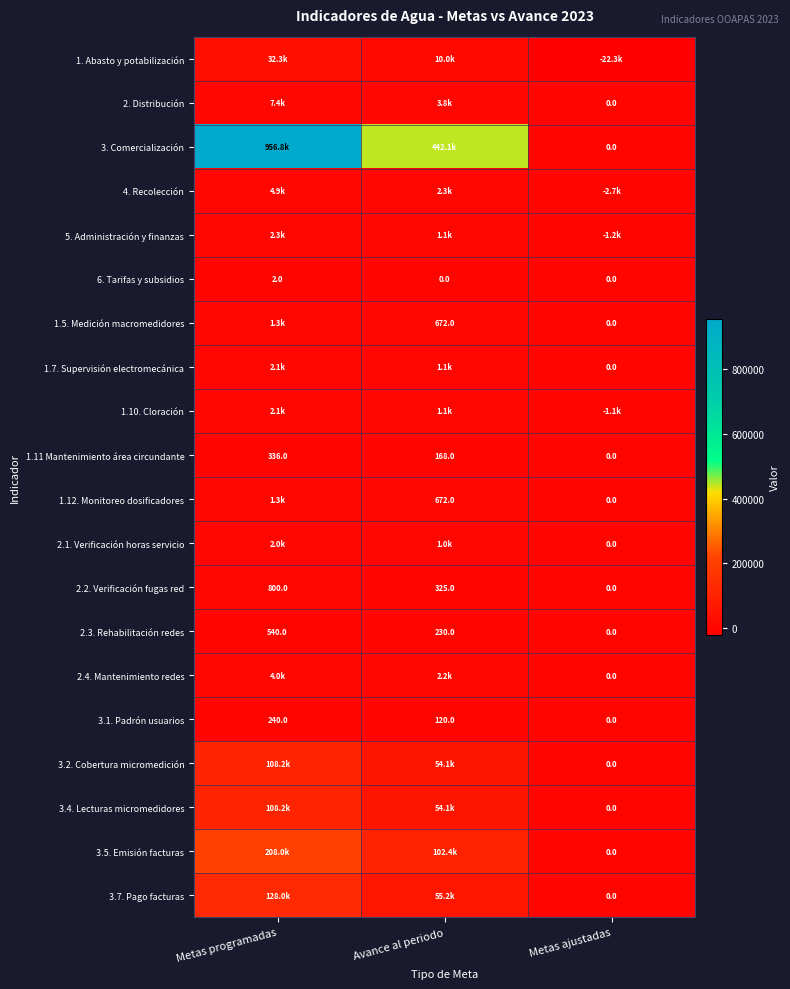

What is the sum of the 2.3. Rehabilitación redes values at Metas ajustadas and Metas programadas?

540.0